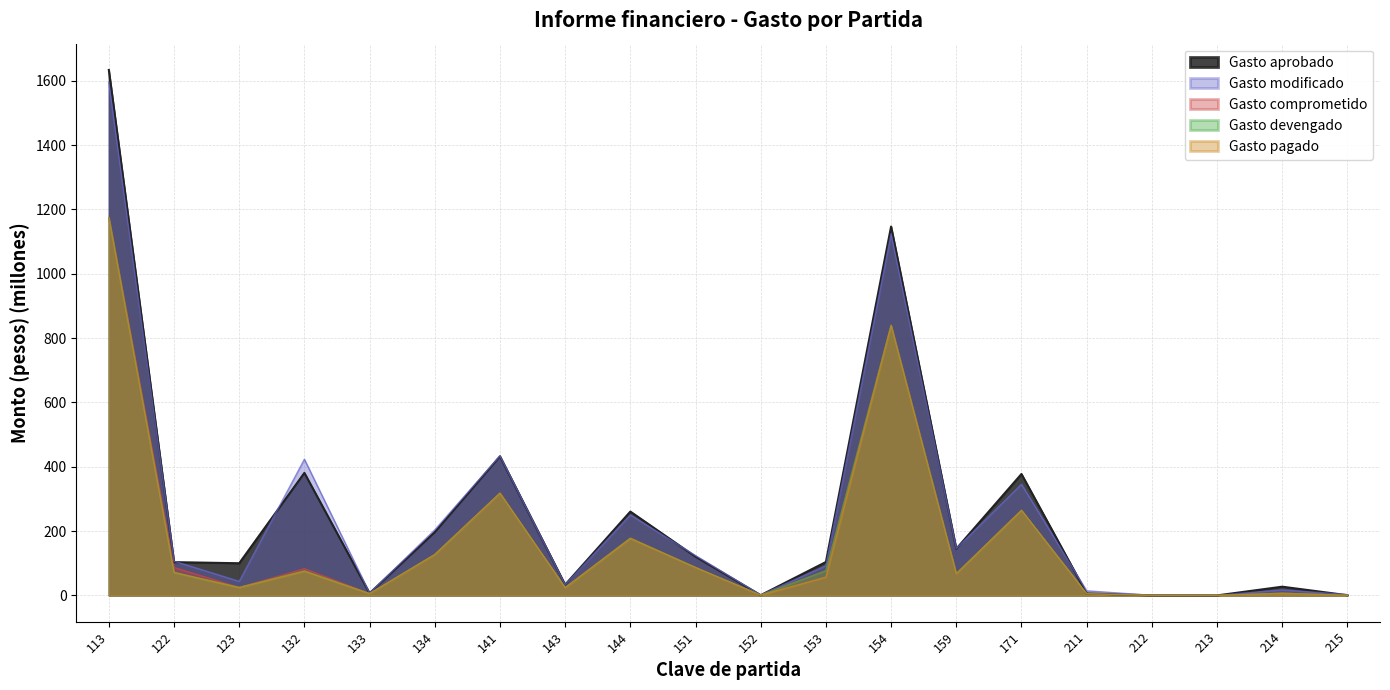

At which category does the chart reach its minimum across all series?

213